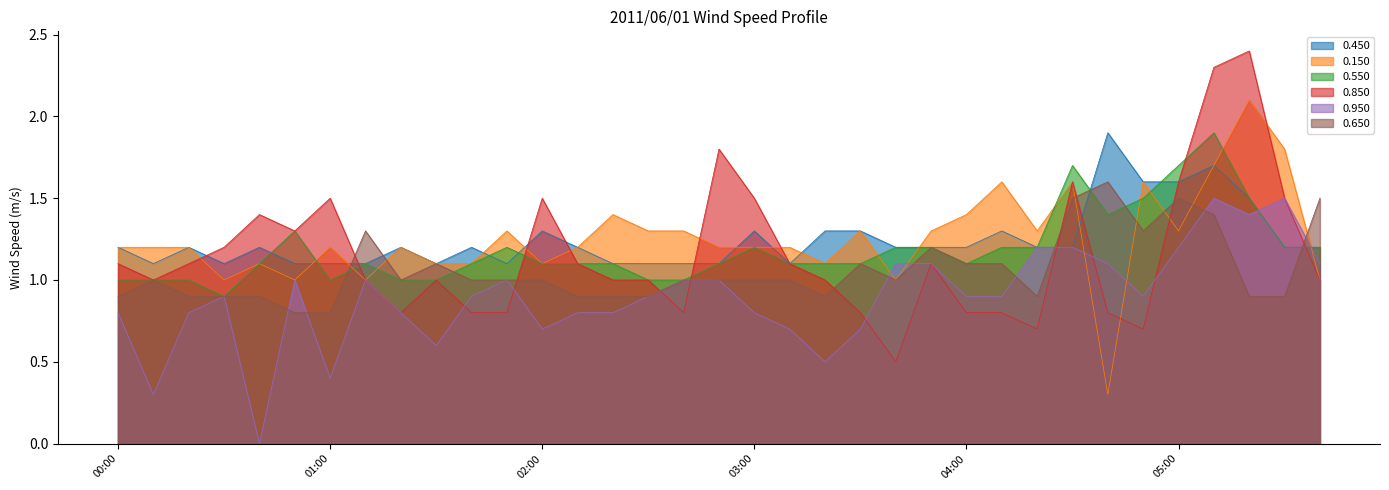

Between 02:00 and 03:00, which series saw the biggest shift?

0.950